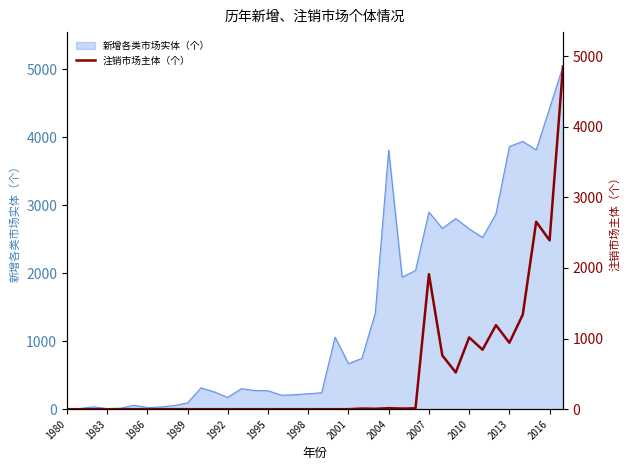

How many points are lower than both their immediate neighbors (excluding endpoints)?

6